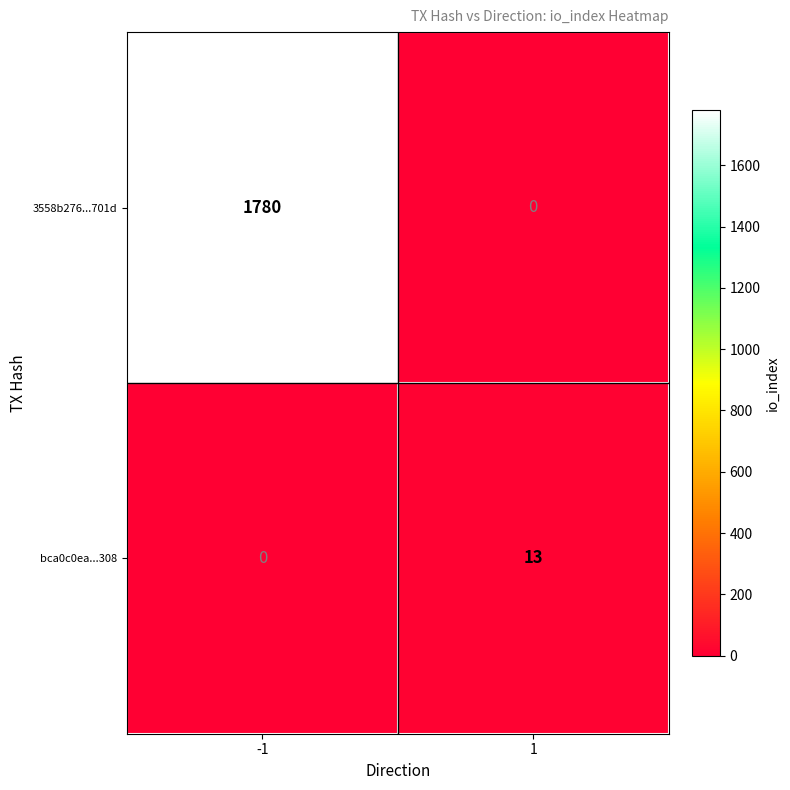

What is the total value across all series at -1?

1780